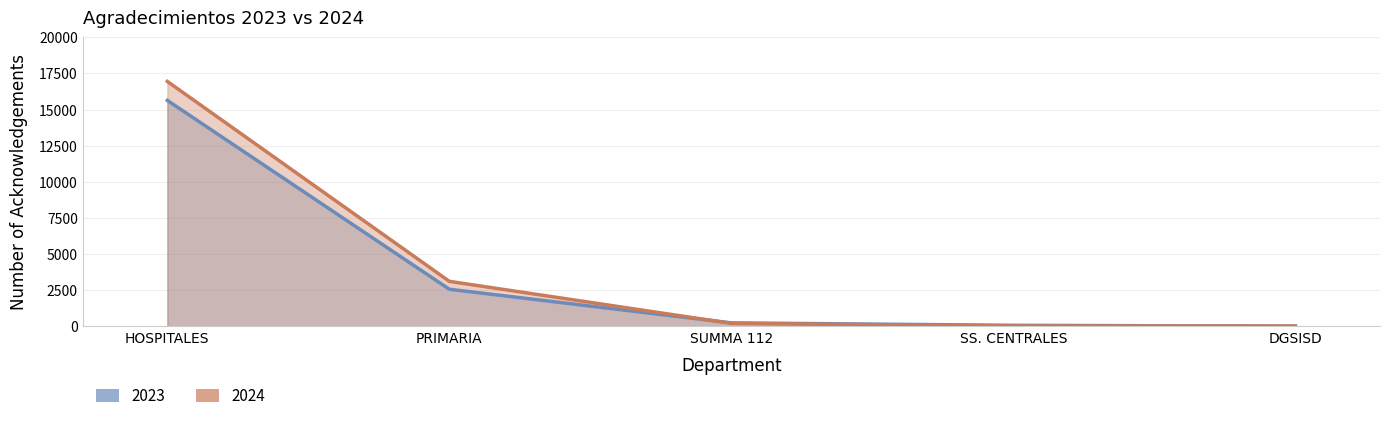

What position from the right is PRIMARIA?

4